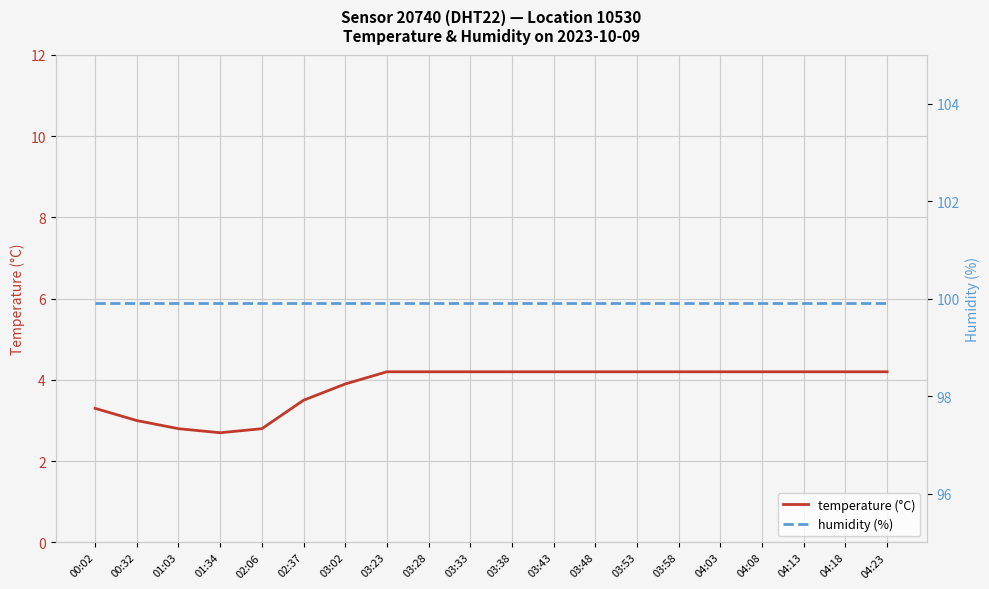

Which has a higher value, 00:32 or 03:02?

03:02